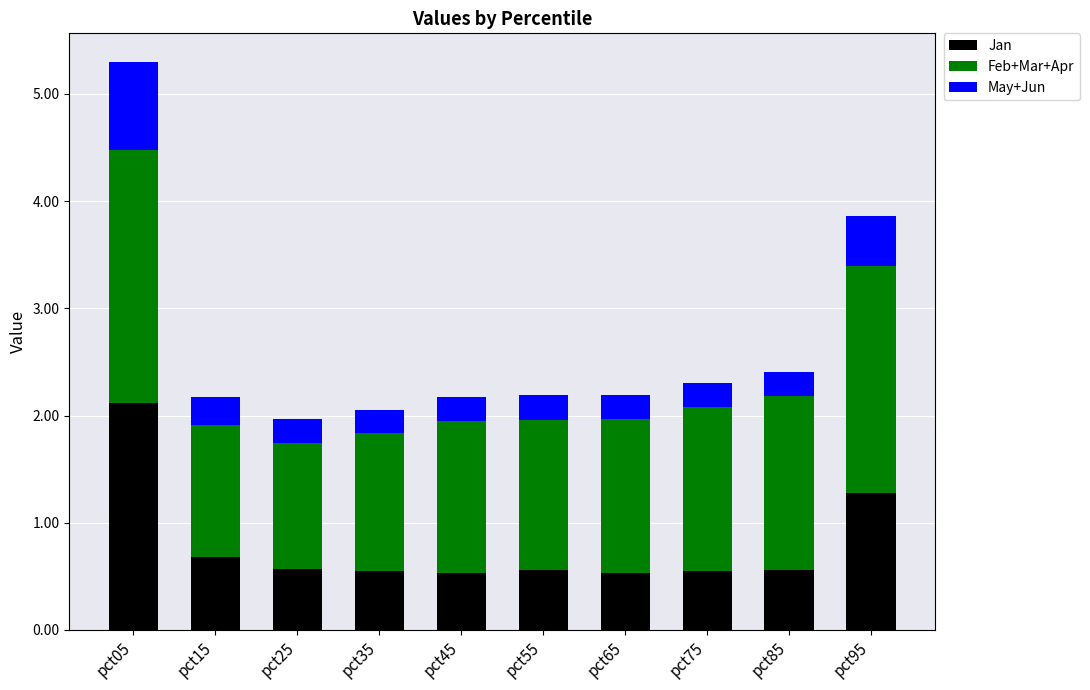

What is the minimum value for Jan?

0.5